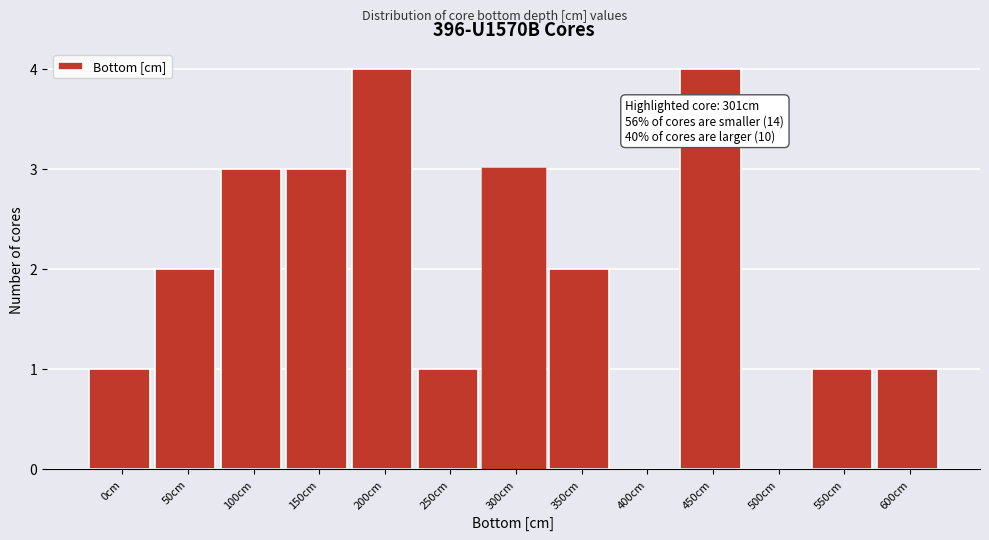

Reading left to right, what are all the values shown in this chart?

0cm=1	50cm=2	100cm=3	150cm=3	200cm=4	250cm=1	300cm=3	350cm=2	400cm=0	450cm=4	500cm=0	550cm=1	600cm=1